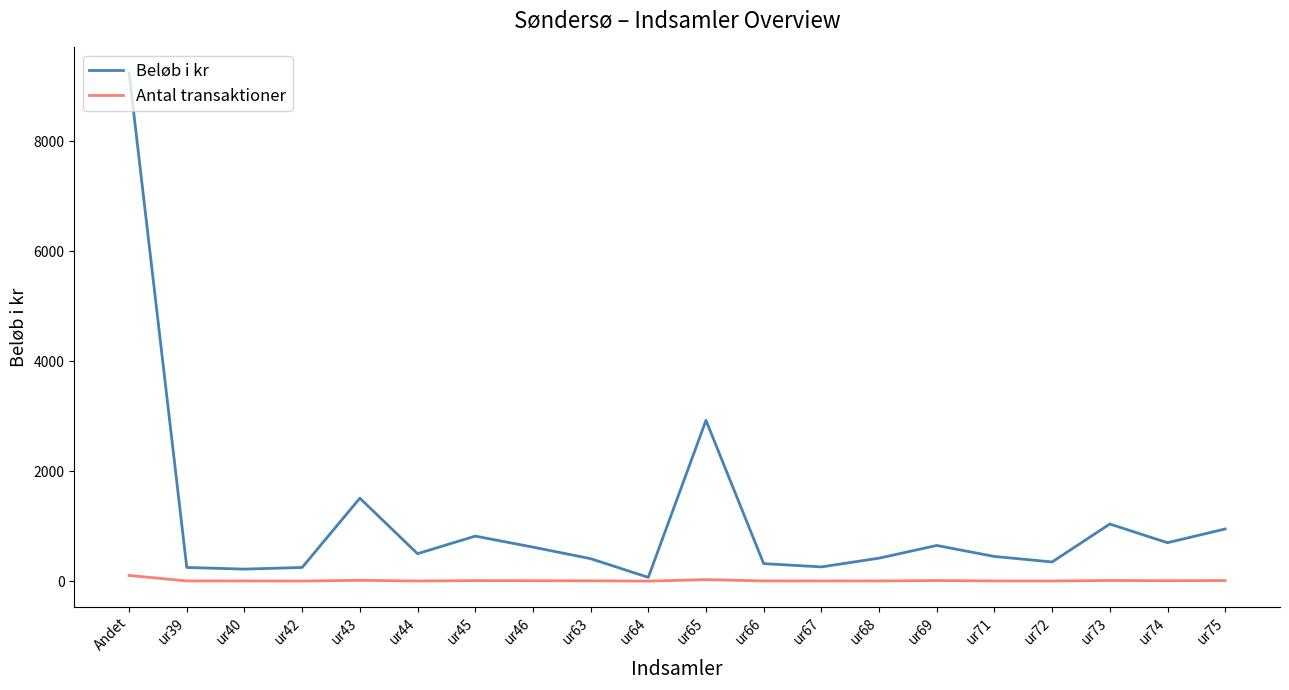

What is the minimum value shown in the chart?

2